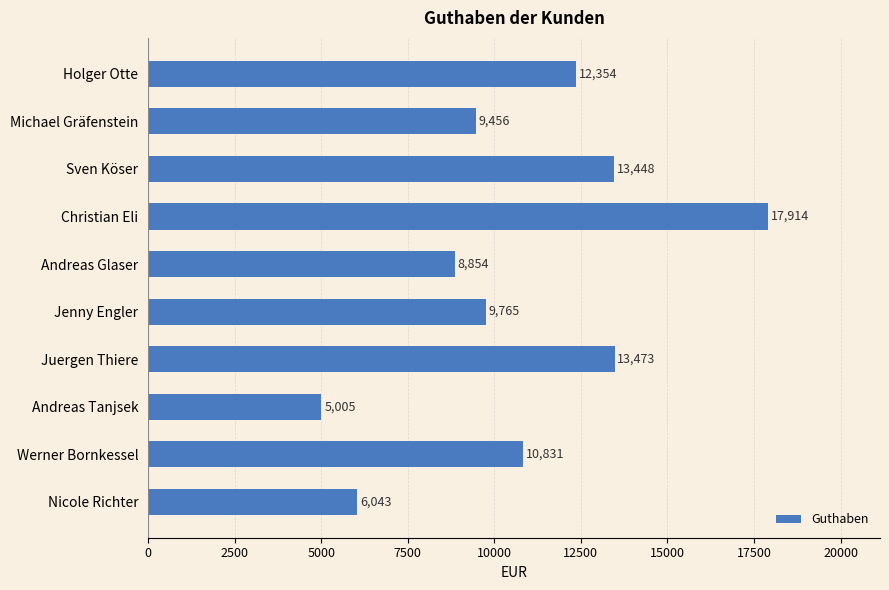

Where is the data nearest to the value 11459?

Werner Bornkessel